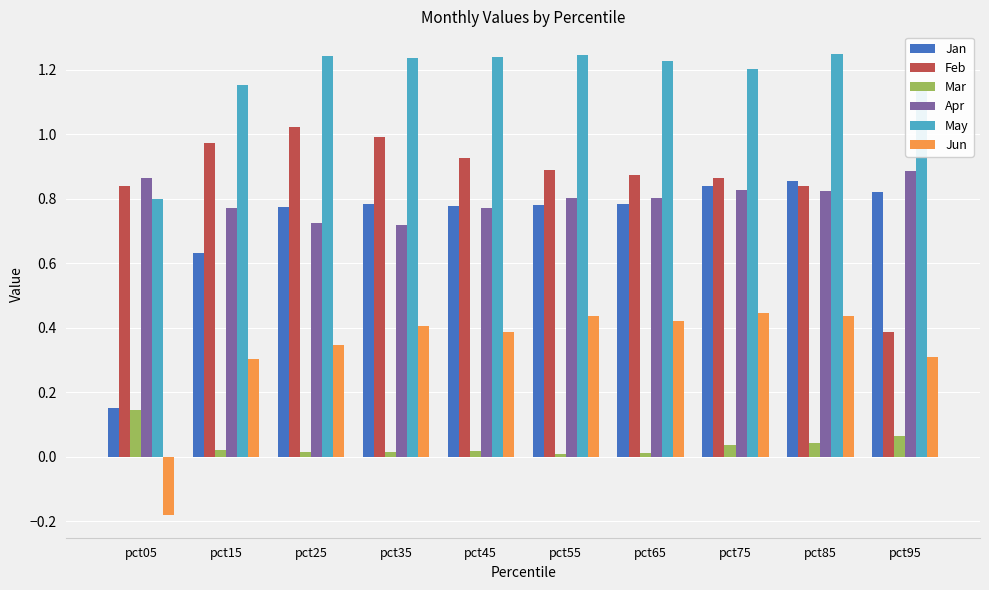

Which category has the highest value in the Mar series?

pct05